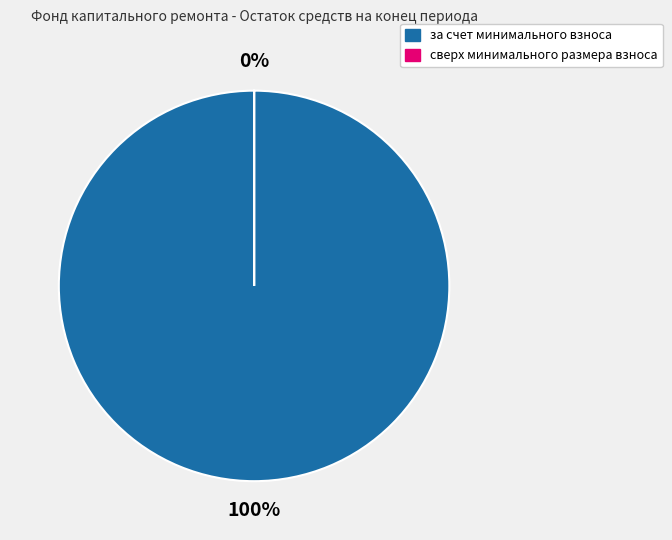

Count the number of slices in the pie.

2